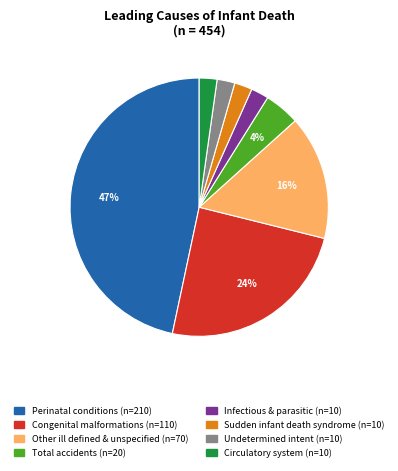

To the nearest percent, what is the average slice percentage?

12%